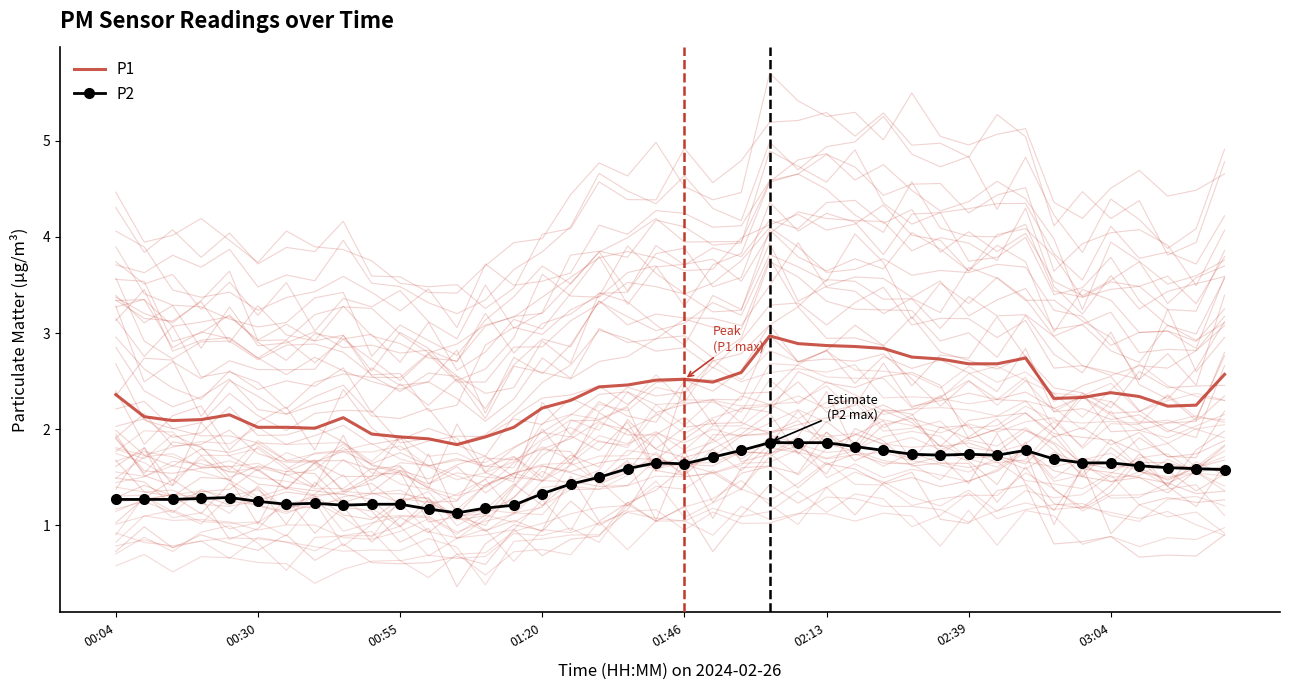

What value does the P1 series have at 14?

2.0